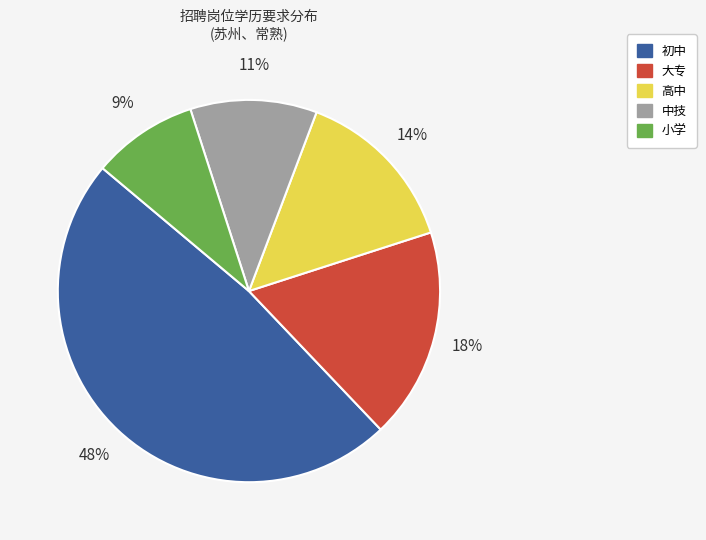

Does 高中 account for over 50% of the chart?

No